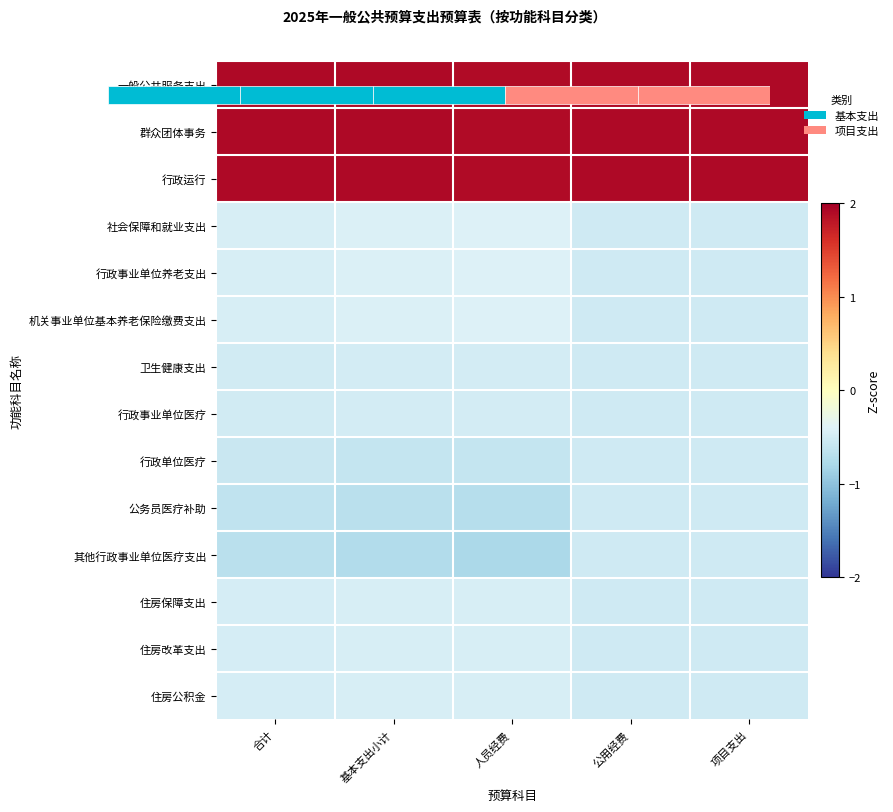

True or false: 卫生健康支出 has a value of -0.5 at 合计.

True